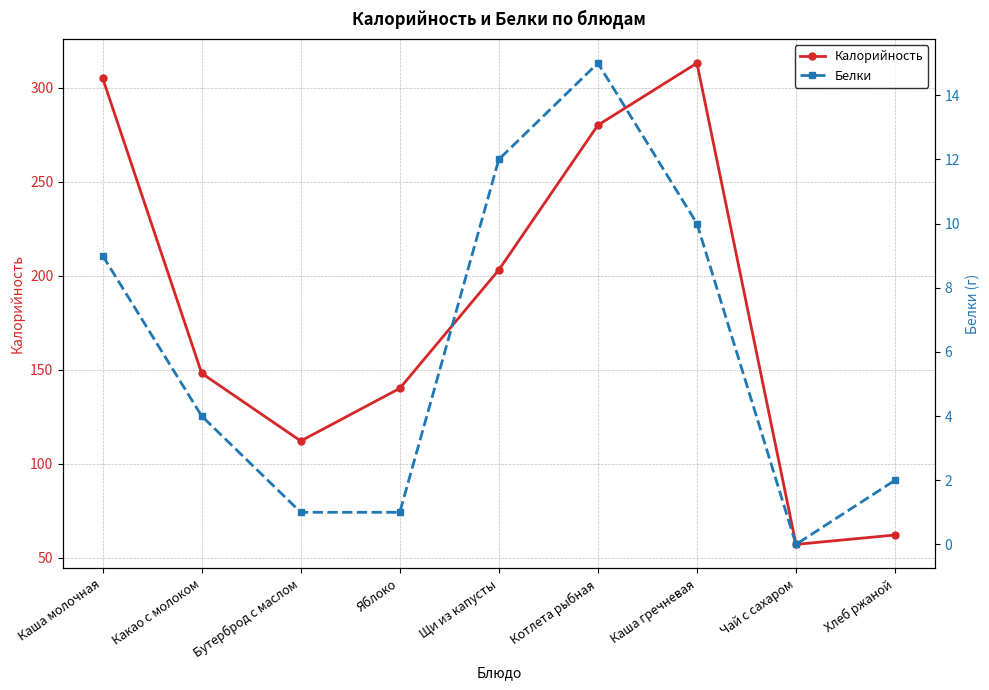

Between Каша молочная and Хлеб ржаной, which series saw the biggest shift?

Калорийность